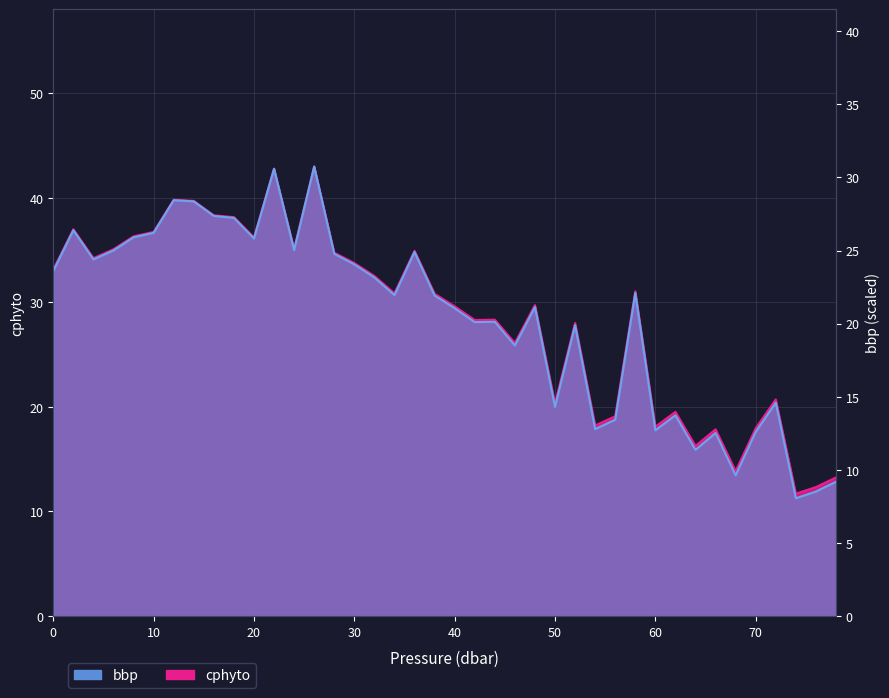

The value of bbp at 10 is 36.7. True or false?

True